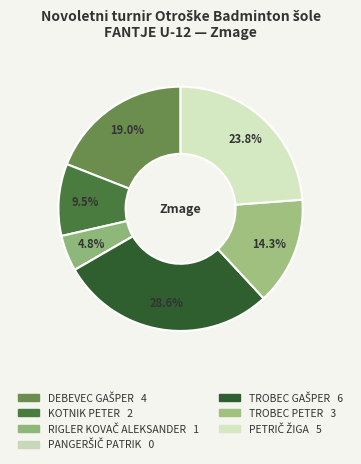

How many segments does this pie chart have?

7